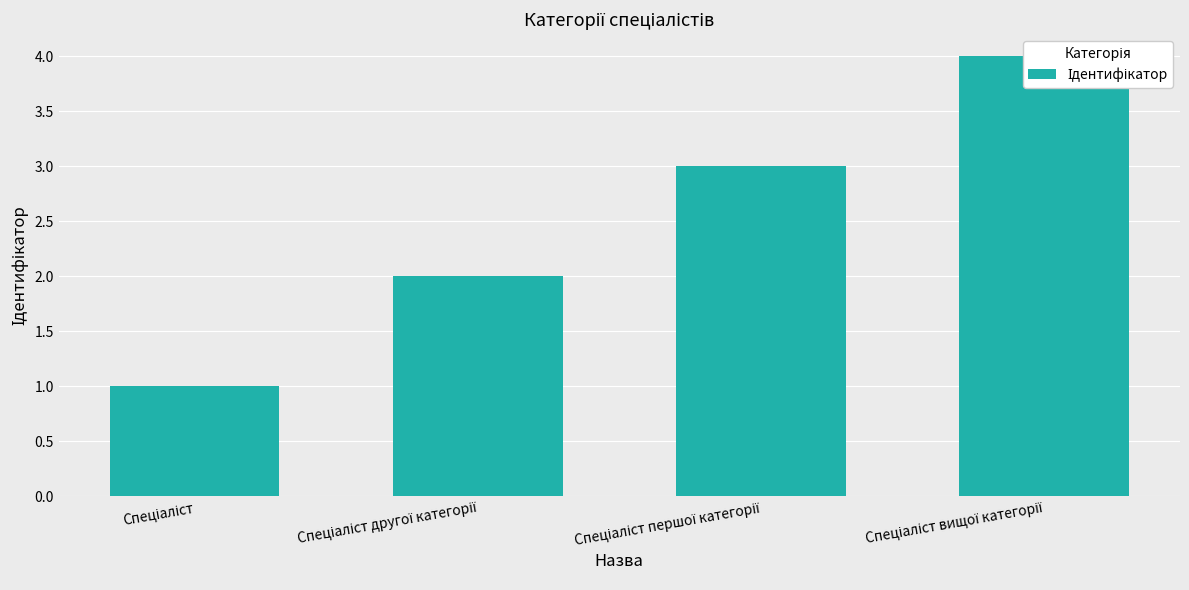

What is the maximum value shown in the chart?

4